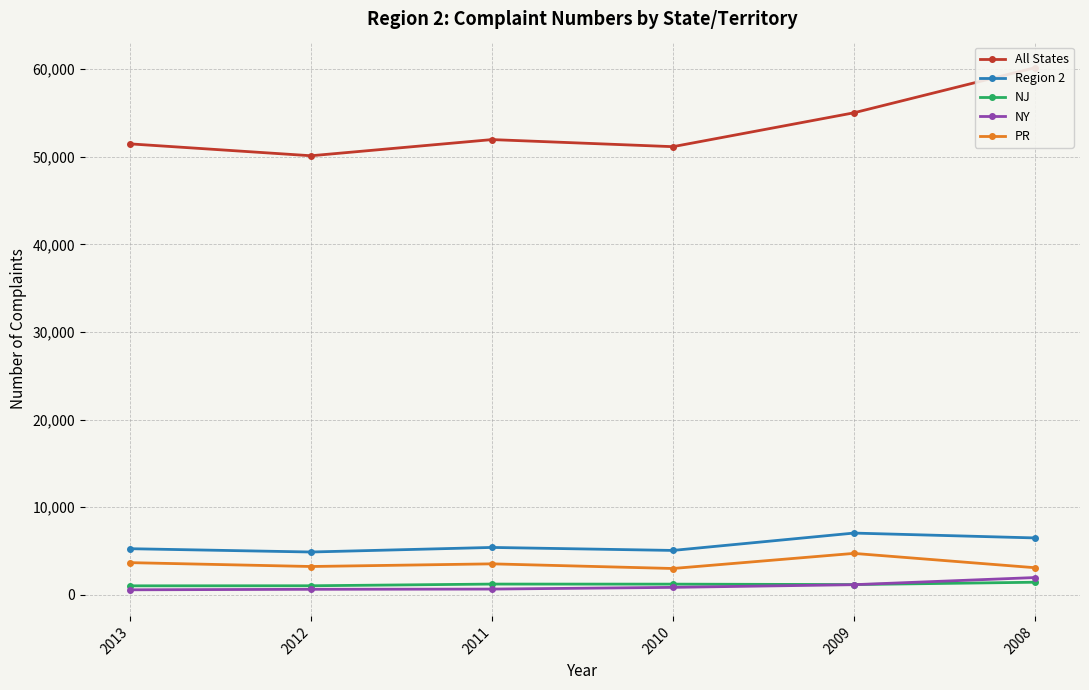

Where is All States nearest to the value 55149?

2009